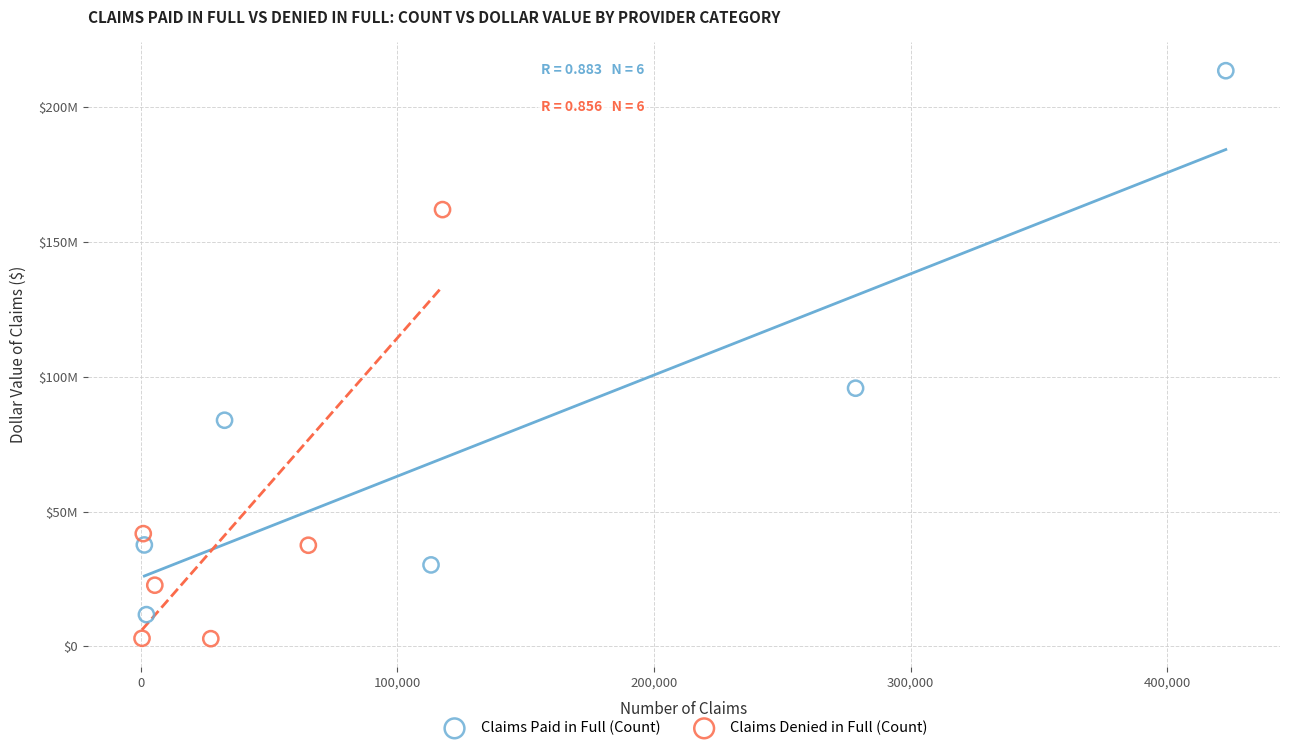

What are all the series names shown in the legend?

Claims Paid in Full (Count), Claims Denied in Full (Count)